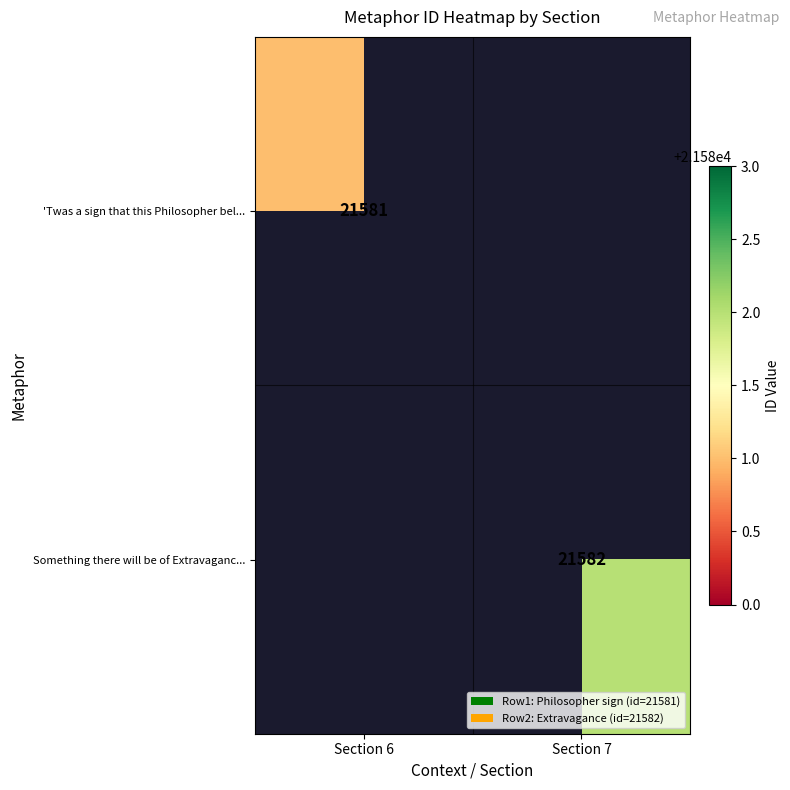

How many series are shown in this chart?

2